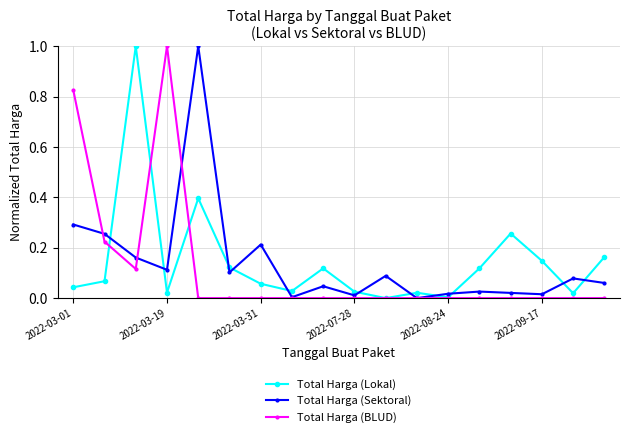

What is the maximum value shown in the chart?

1.0